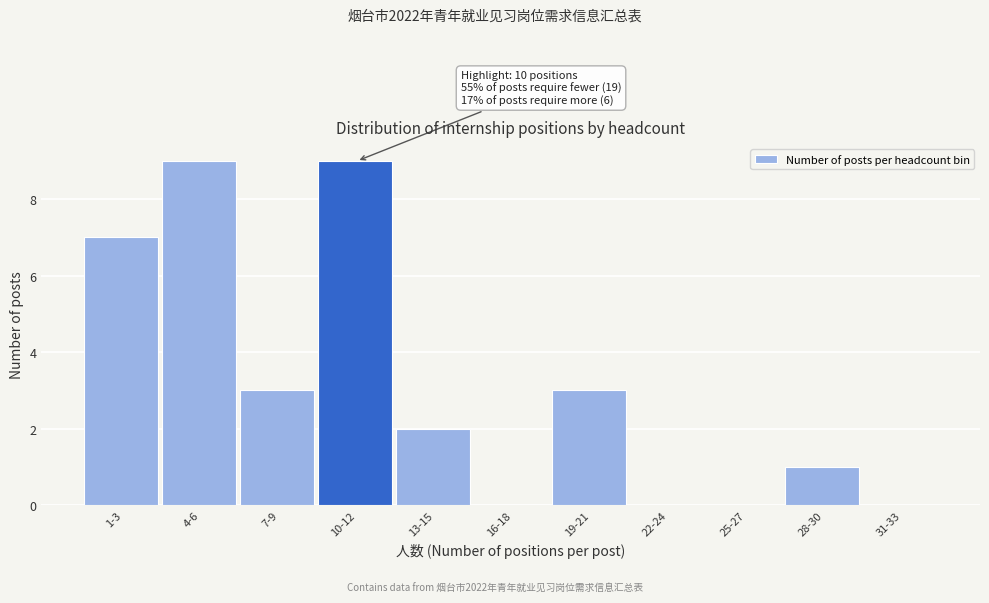

Reading left to right, list all the values displayed in this chart.

1-3=7	4-6=9	7-9=3	10-12=9	13-15=2	16-18=0	19-21=3	22-24=0	25-27=0	28-30=1	31-33=0